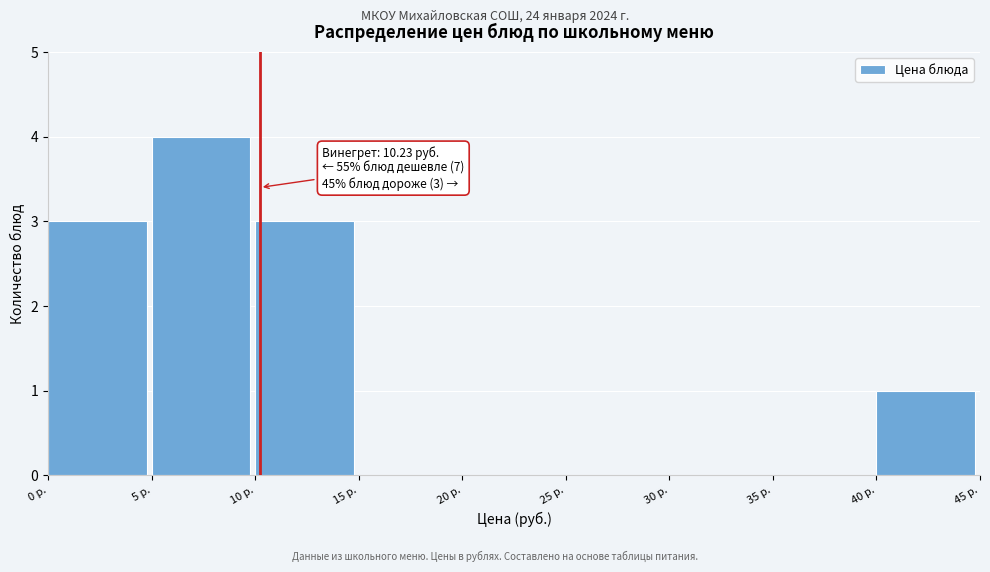

Which range on the x-axis has the tallest bar?

5 to 10